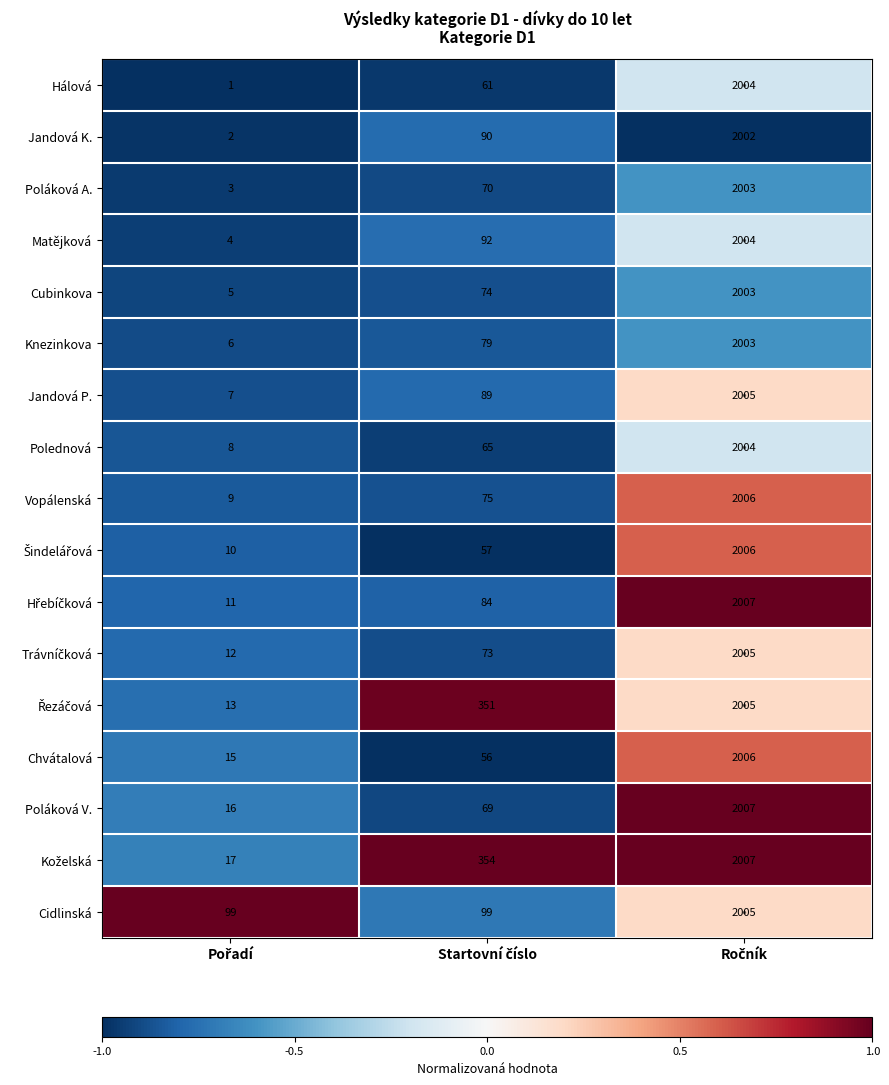

How many values in the Chvátalová series are below 56?

1